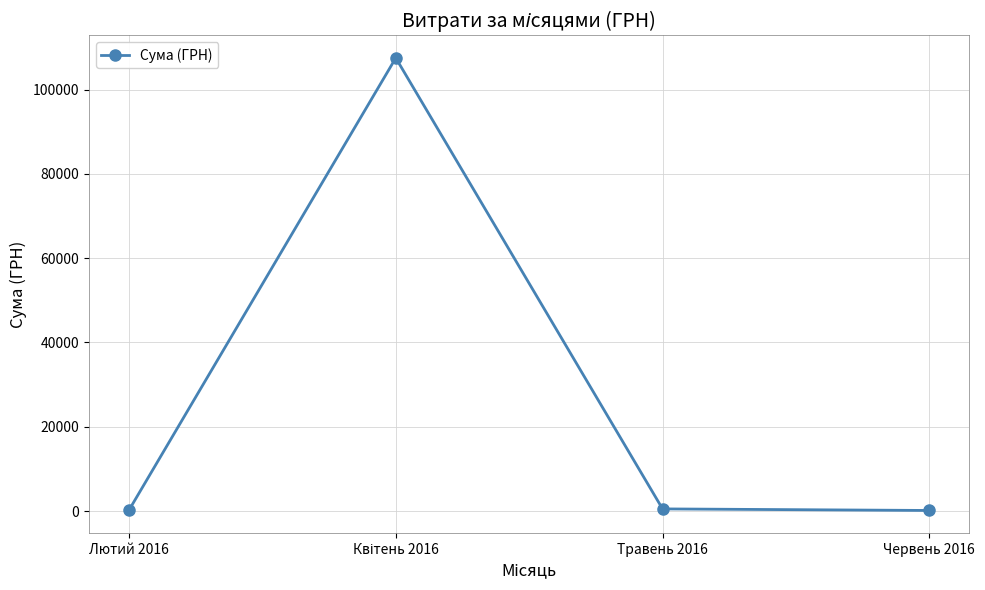

What is the value of the 2nd point from the left?

107526.8